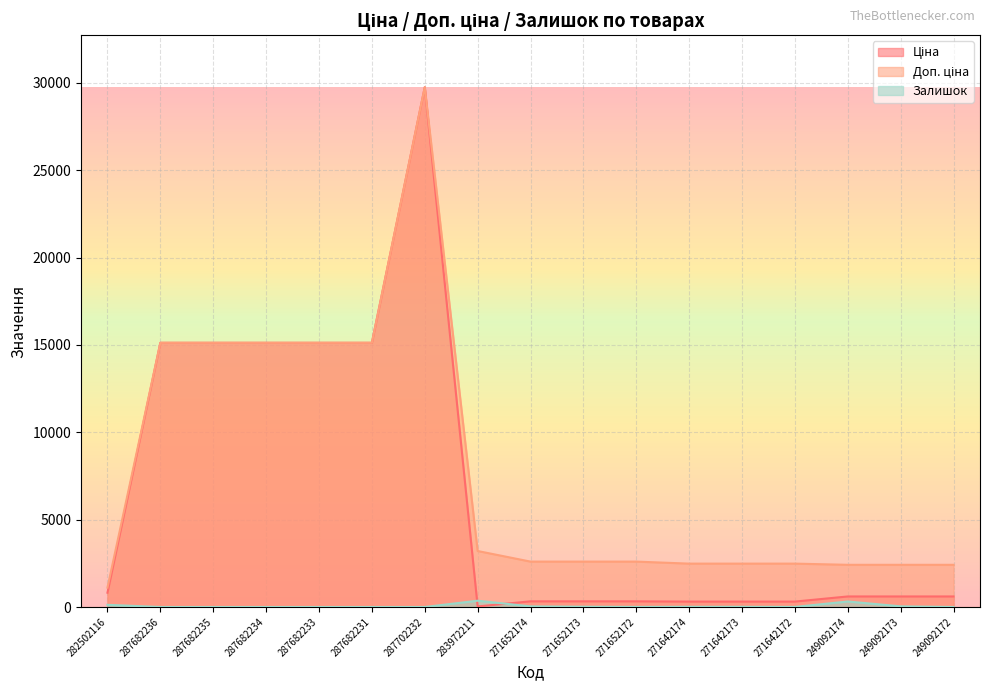

How many data points does each series have?

17